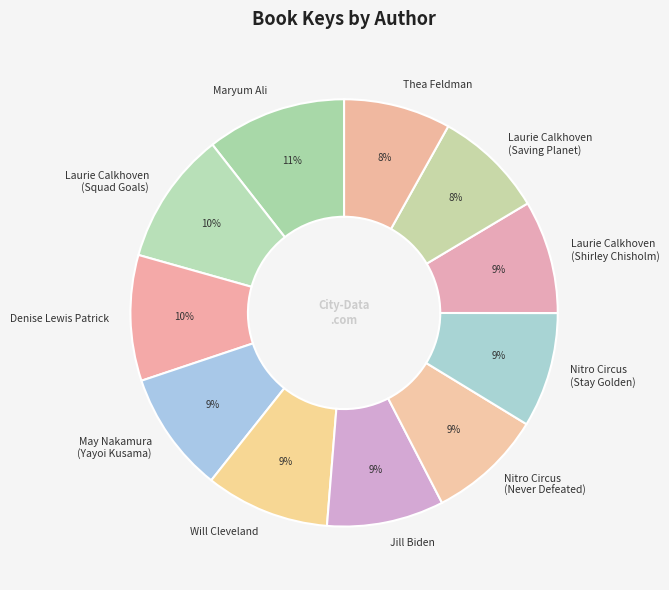

Is there any slice that represents more than half of the pie?

No